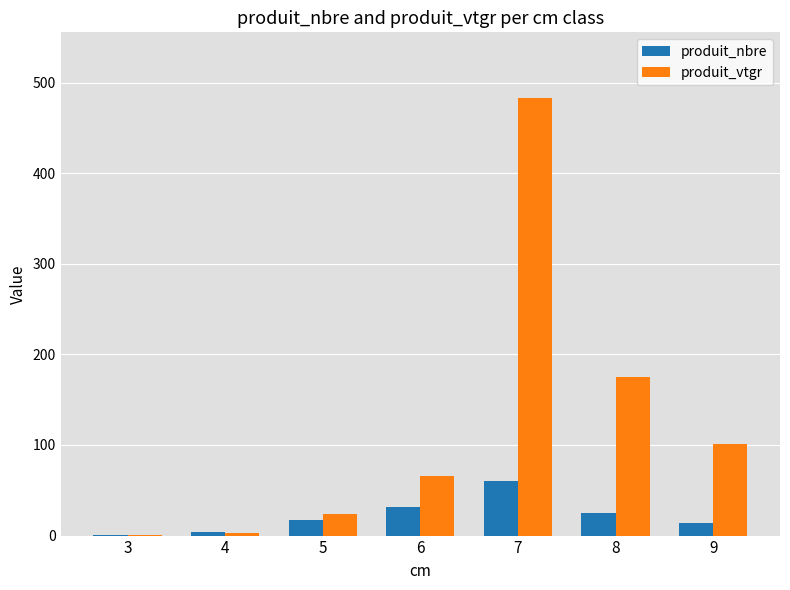

True or false: produit_nbre has a value of 14.0 at 9.

True